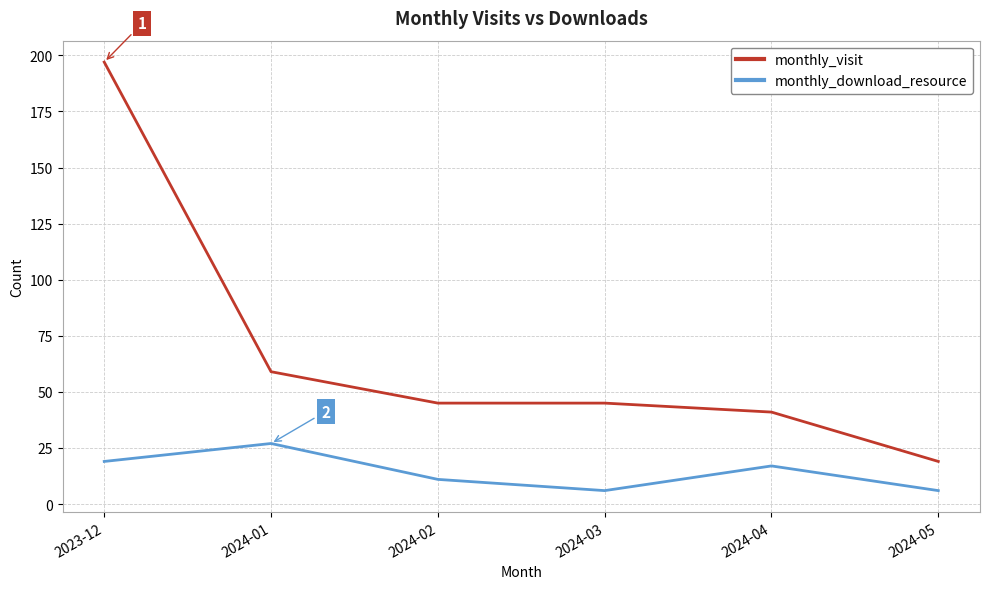

What are all the series names shown in the legend?

monthly_visit, monthly_download_resource